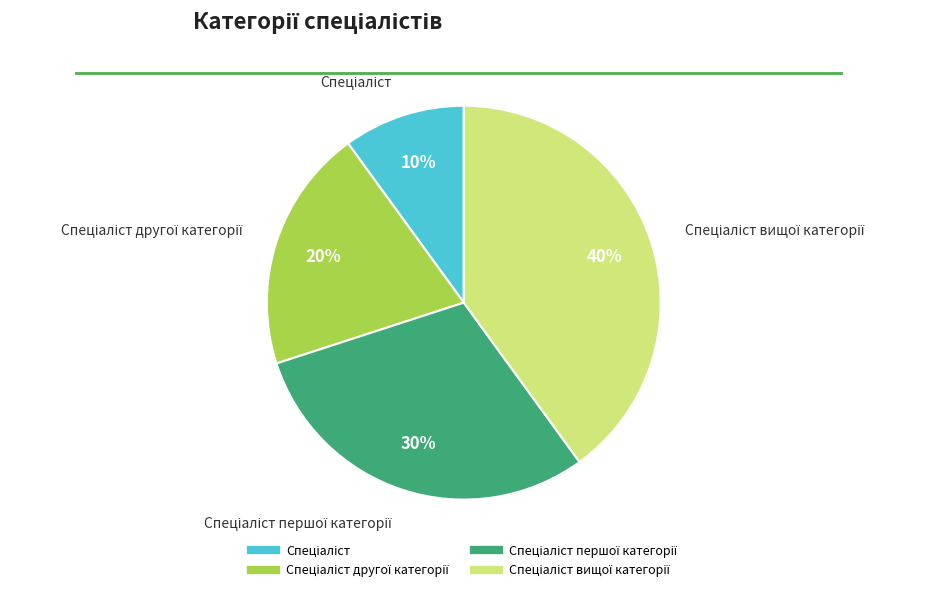

To the nearest percent, what is the difference between the largest and smallest slice percentages?

30%